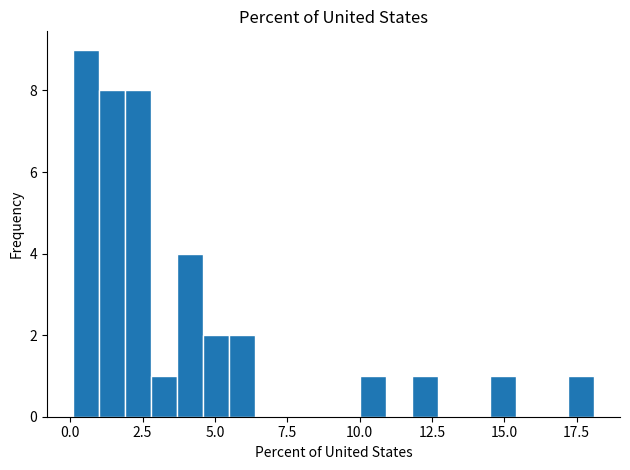

Read against the x-axis, roughly where is the centre of the tallest bar?

0.5